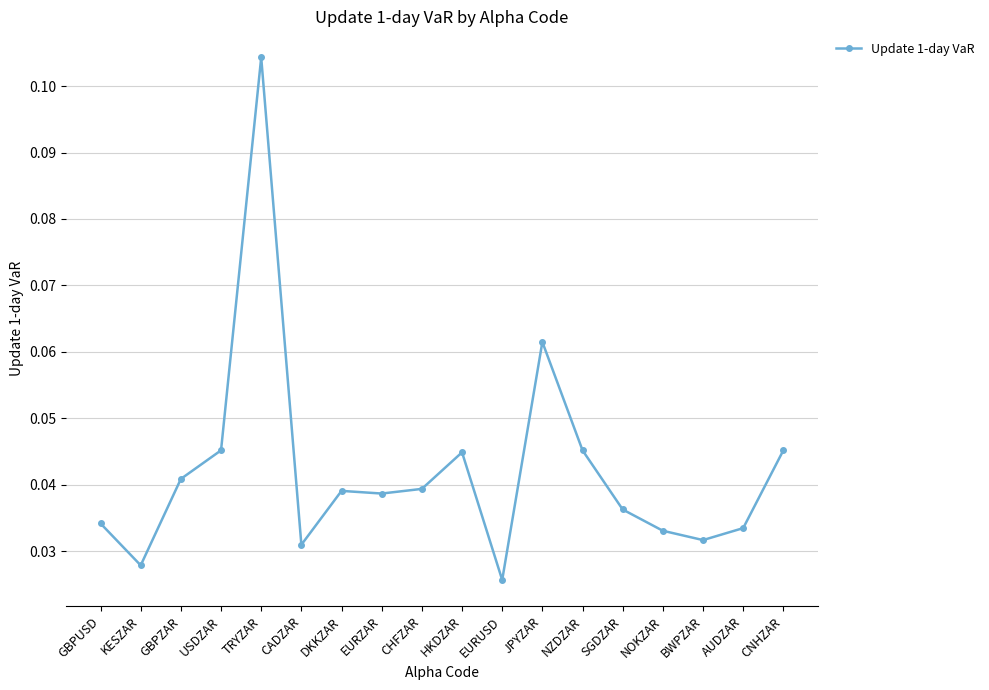

What is the sum of all values?

0.8